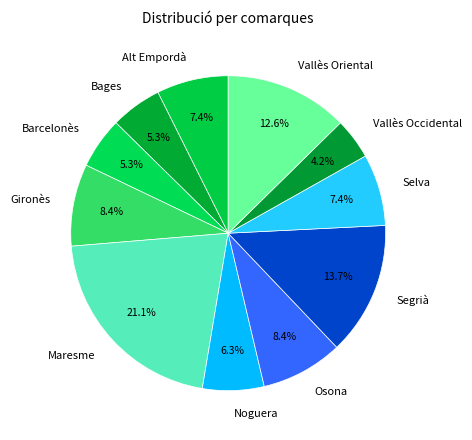

The Noguera slice represents 14% of the pie. True or false?

False